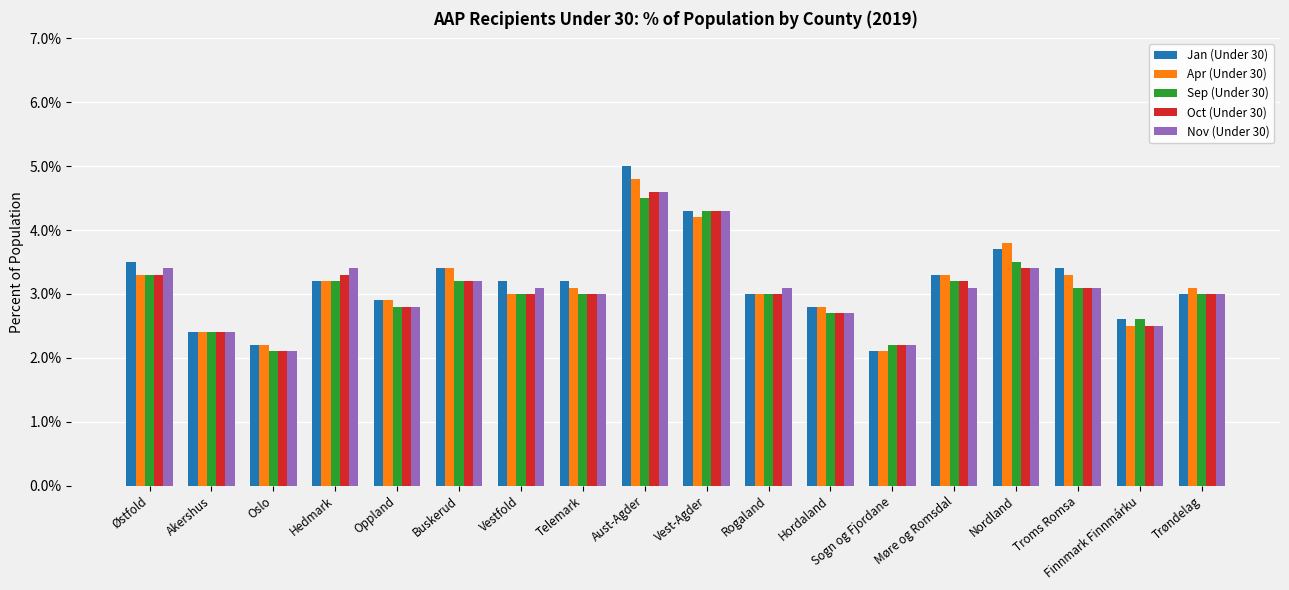

At which label does Jan (Under 30) reach its peak?

Aust-Agder